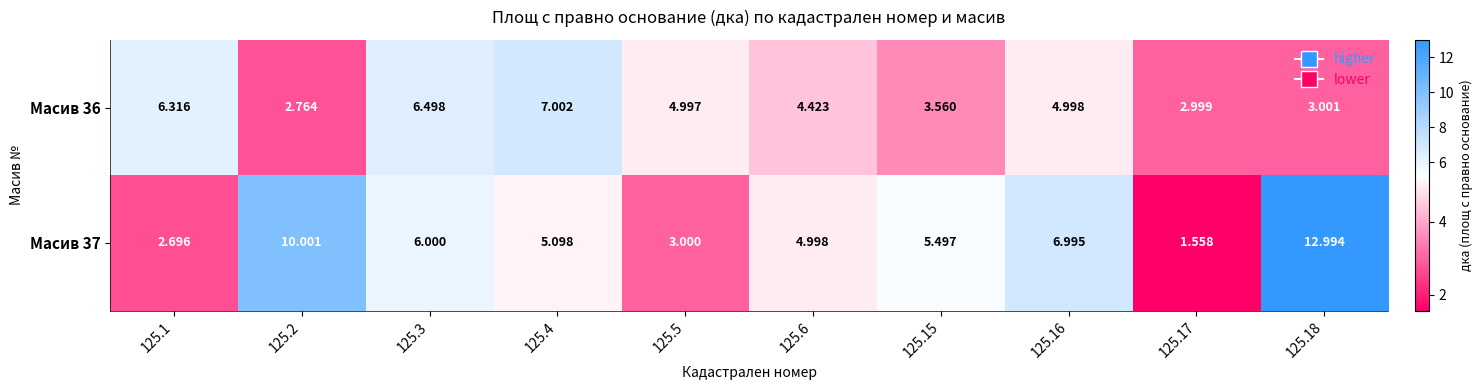

Count the number of data series in this chart.

2